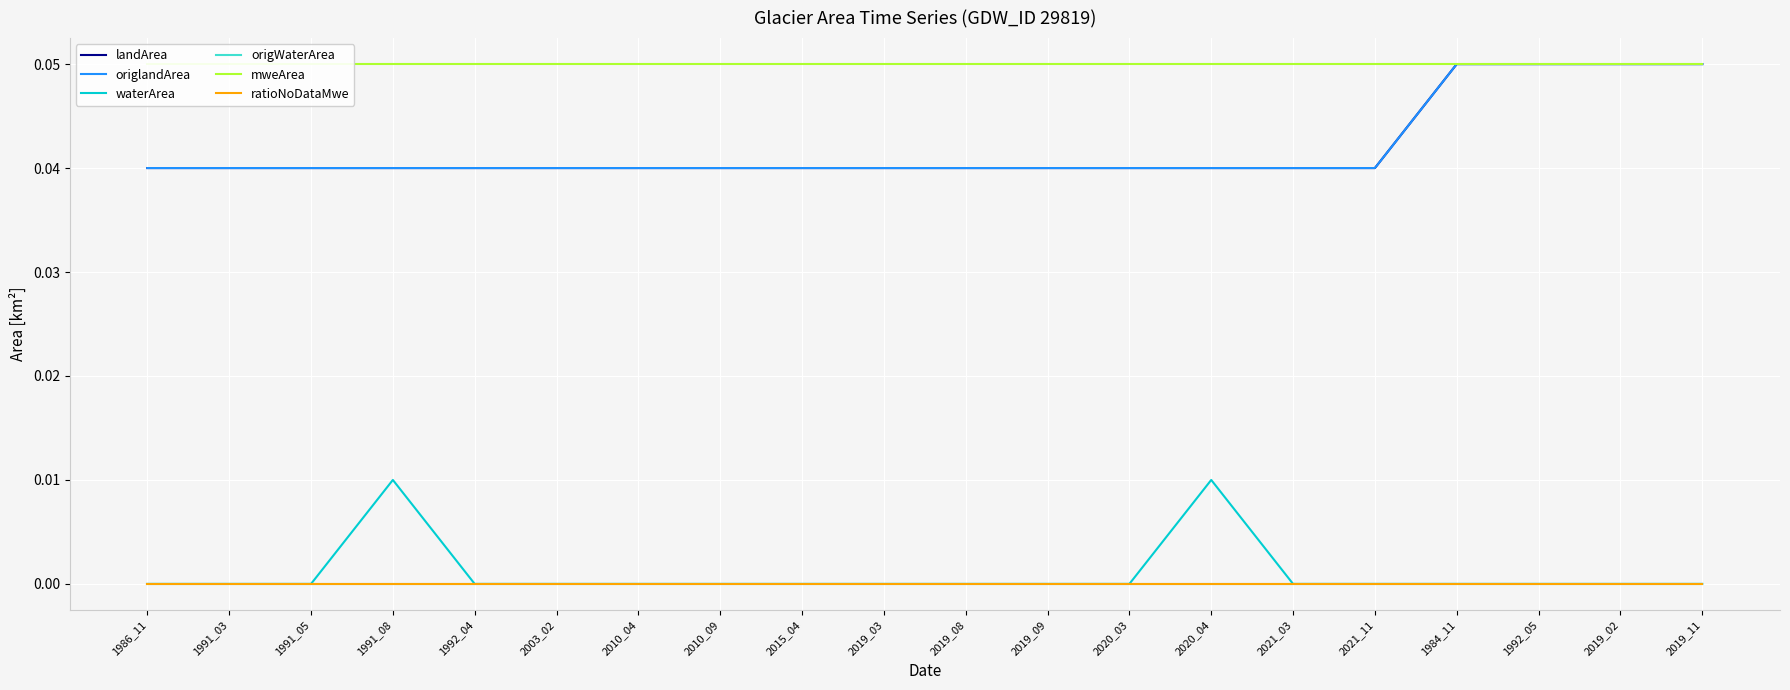

True or false: waterArea and origlandArea intersect in this chart.

False